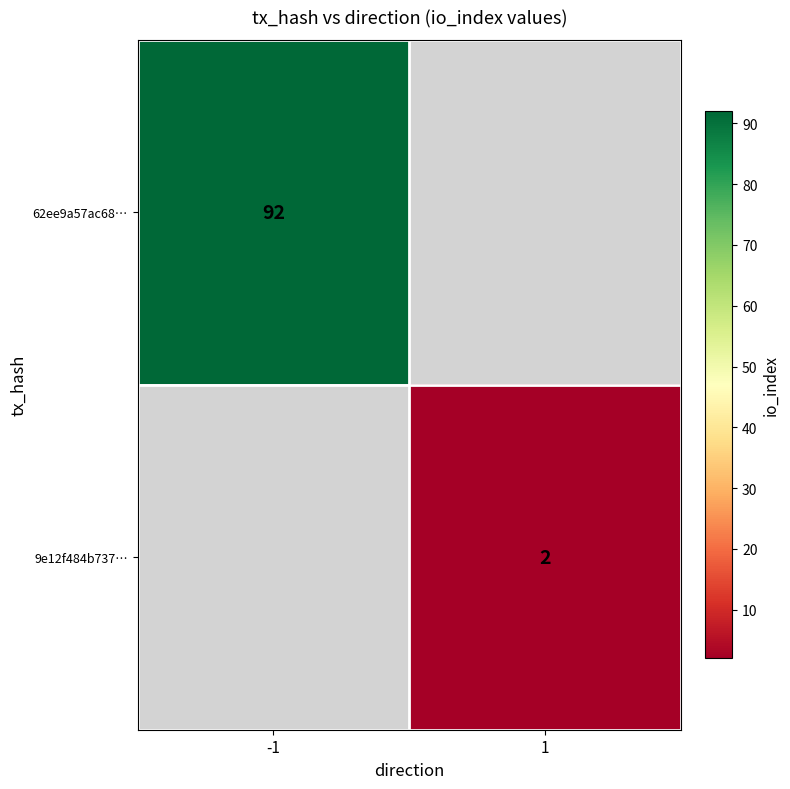

True or false: 9e12f484b737… has a value of 1 at 1.

False